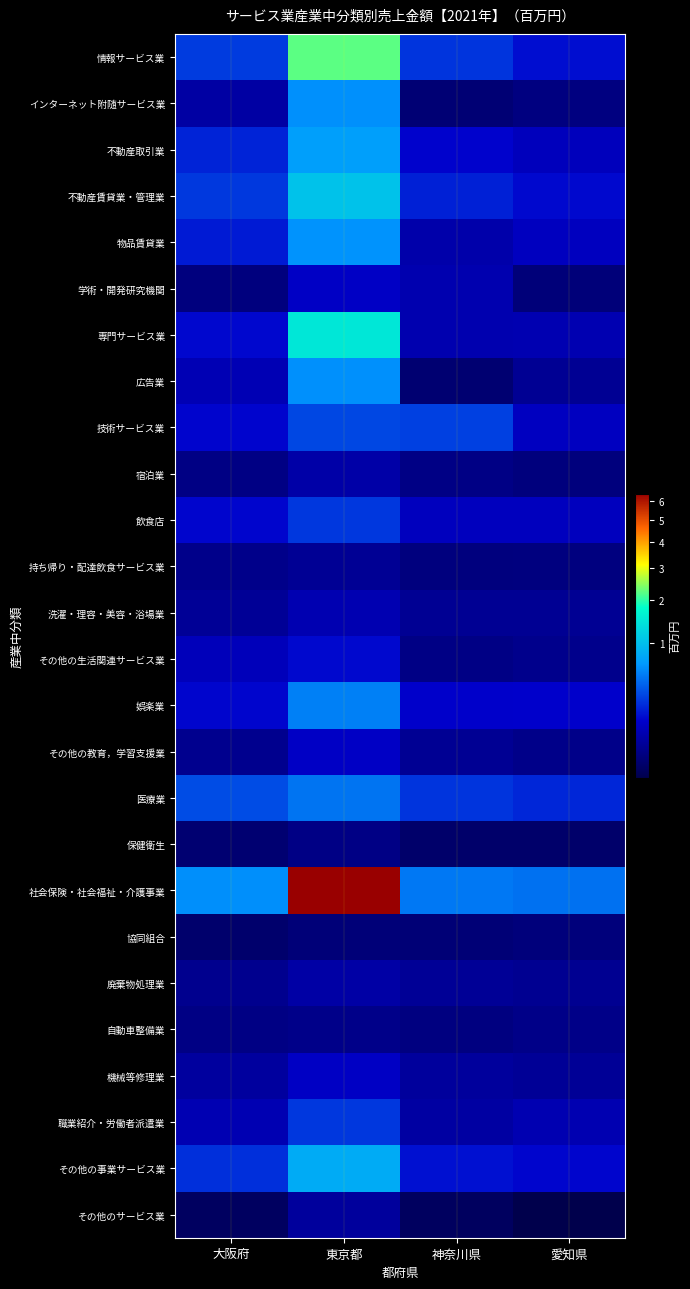

Reading left to right, extract all data points from this chart.

情報サービス業: 大阪府=2629101	東京都=22035427	神奈川県=2402628	愛知県=1421279
インターネット附随サービス業: 大阪府=469141	東京都=6054325	神奈川県=83335	愛知県=146998
不動産取引業: 大阪府=1979730	東京都=7057618	神奈川県=1233424	愛知県=866546
不動産賃貸業・管理業: 大阪府=2560848	東京都=10298993	神奈川県=1890799	愛知県=1347846
物品賃貸業: 大阪府=1736646	東京都=6225096	神奈川県=561246	愛知県=905294
学術・開発研究機関: 大阪府=134078	東京都=1034203	神奈川県=619402	愛知県=107587
専門サービス業: 大阪府=1319126	東京都=14628215	神奈川県=627704	愛知県=663901
広告業: 大阪府=697511	東京都=6111581	神奈川県=74907	愛知県=283190
技術サービス業: 大阪府=1260144	東京都=3026327	神奈川県=2772151	愛知県=942196
宿泊業: 大阪府=170904	東京都=526110	神奈川県=176320	愛知県=123562
飲食店: 大阪府=1273143	東京都=2490056	神奈川県=879990	愛知県=880864
持ち帰り・配達飲食サービス業: 大阪府=214190	東京都=296634	神奈川県=132420	愛知県=135681
洗濯・理容・美容・浴場業: 大阪府=319255	東京都=657331	神奈川県=288367	愛知県=289953
その他の生活関連サービス業: 大阪府=823504	東京都=1339093	神奈川県=180317	愛知県=220847
娯楽業: 大阪府=1284849	東京都=5314981	神奈川県=1131872	愛知県=1161330
その他の教育，学習支援業: 大阪府=242175	東京都=1022212	神奈川県=291382	愛知県=201067
医療業: 大阪府=3182360	東京都=4713789	神奈川県=2426797	愛知県=2030875
保健衛生: 大阪府=71747	東京都=180677	神奈川県=49676	愛知県=51147
社会保険・社会福祉・介護事業: 大阪府=5990753	東京都=64056172	神奈川県=4957029	愛知県=4607967
協同組合: 大阪府=56021	東京都=99641	神奈川県=95696	愛知県=118054
廃棄物処理業: 大阪府=244038	東京都=485553	神奈川県=309865	愛知県=262605
自動車整備業: 大阪府=165203	東京都=206302	神奈川県=148126	愛知県=199382
機械等修理業: 大阪府=409049	東京都=1006947	神奈川県=375094	愛知県=311399
職業紹介・労働者派遣業: 大阪府=688314	東京都=2484046	神奈川県=457801	愛知県=668867
その他の事業サービス業: 大阪府=2292881	東京都=8086341	神奈川県=1504955	愛知県=1282115
その他のサービス業: 大阪府=31055	東京都=372995	神奈川県=28732	愛知県=18271